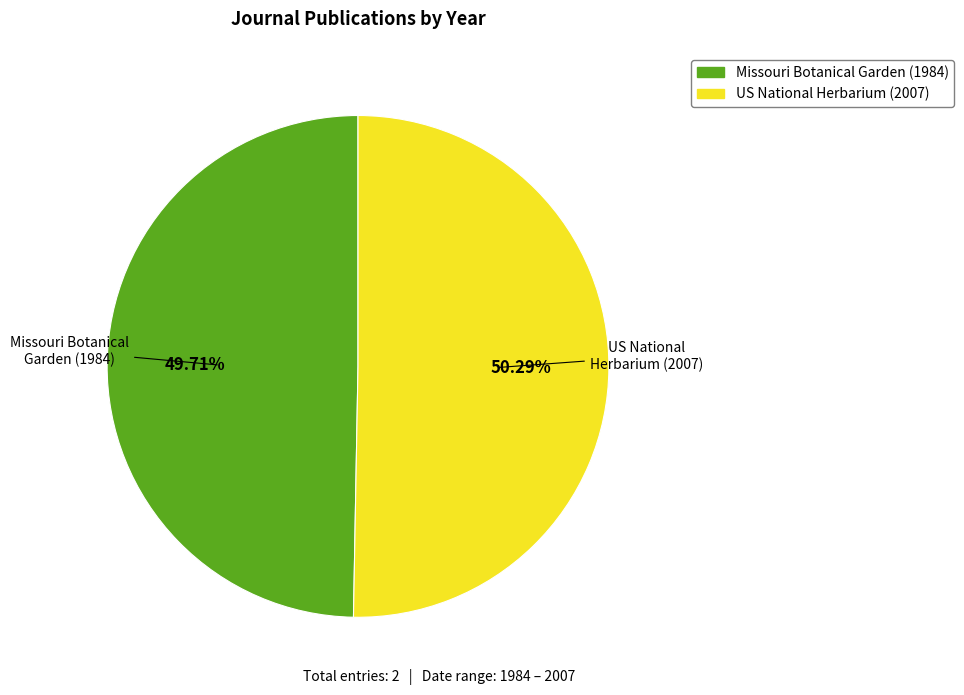

Count the number of slices in the pie.

2